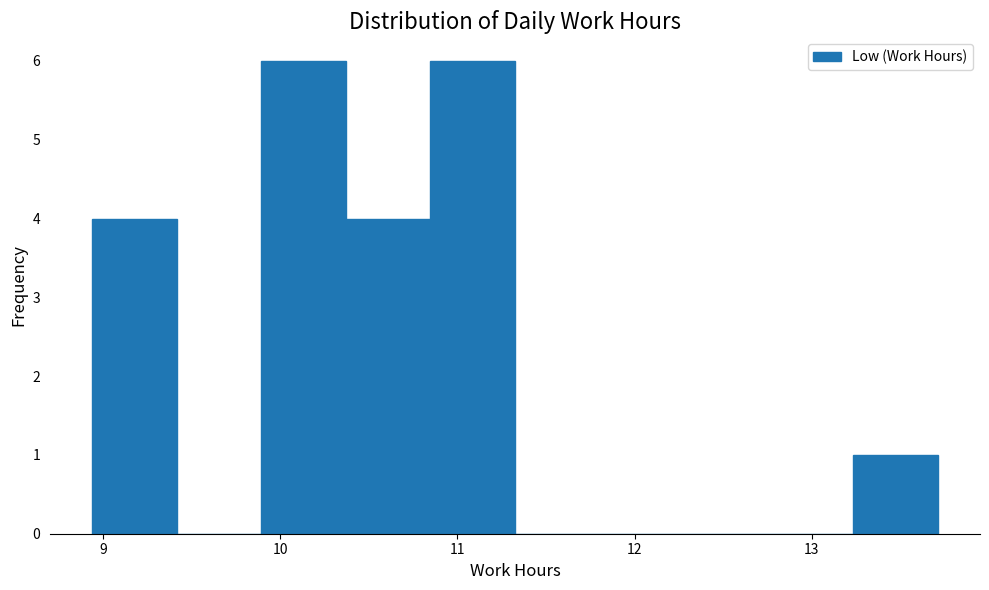

Reading left to right, list every bar in this chart as the range it spans on the x-axis followed by its height. Neither the bar edges nor the heights are printed on the chart, so give them approximately, as read against the axes.

8.9 to 9.4: 4
9.4 to 9.9: 0
9.9 to 10.4: 6
10.4 to 10.8: 4
10.8 to 11.3: 6
11.3 to 11.8: 0
11.8 to 12.3: 0
12.3 to 12.8: 0
12.8 to 13.2: 0
13.2 to 13.7: 1